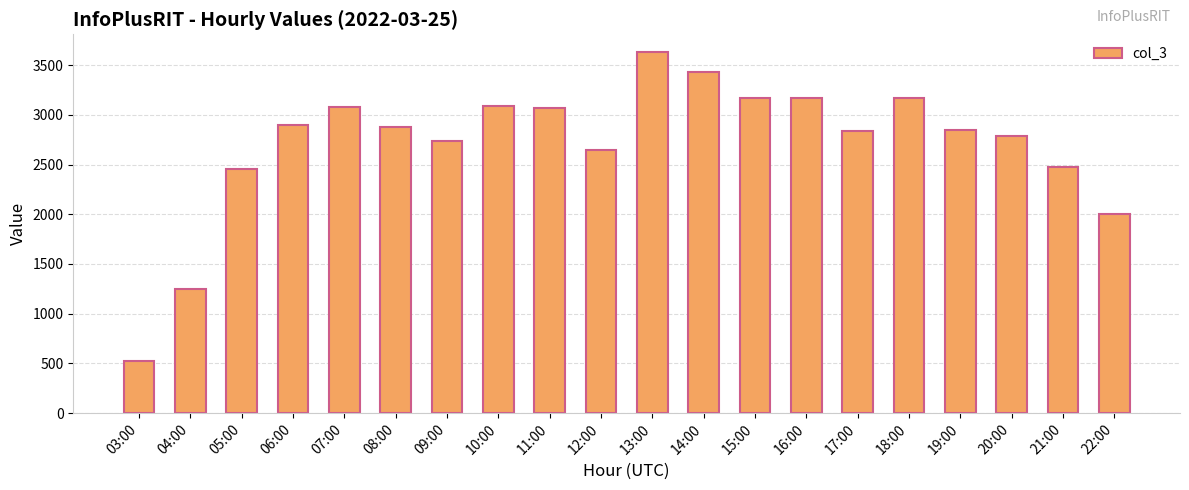

Which has a higher value, 21:00 or 16:00?

16:00